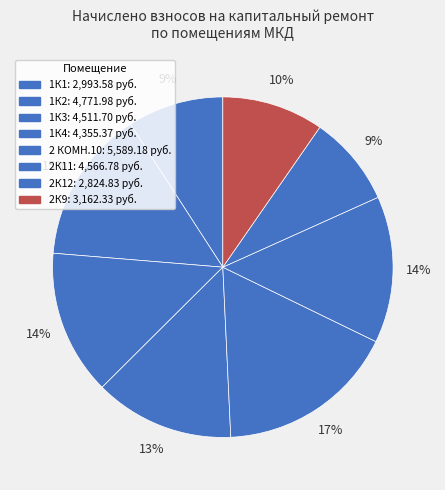

Count the number of slices in the pie.

8